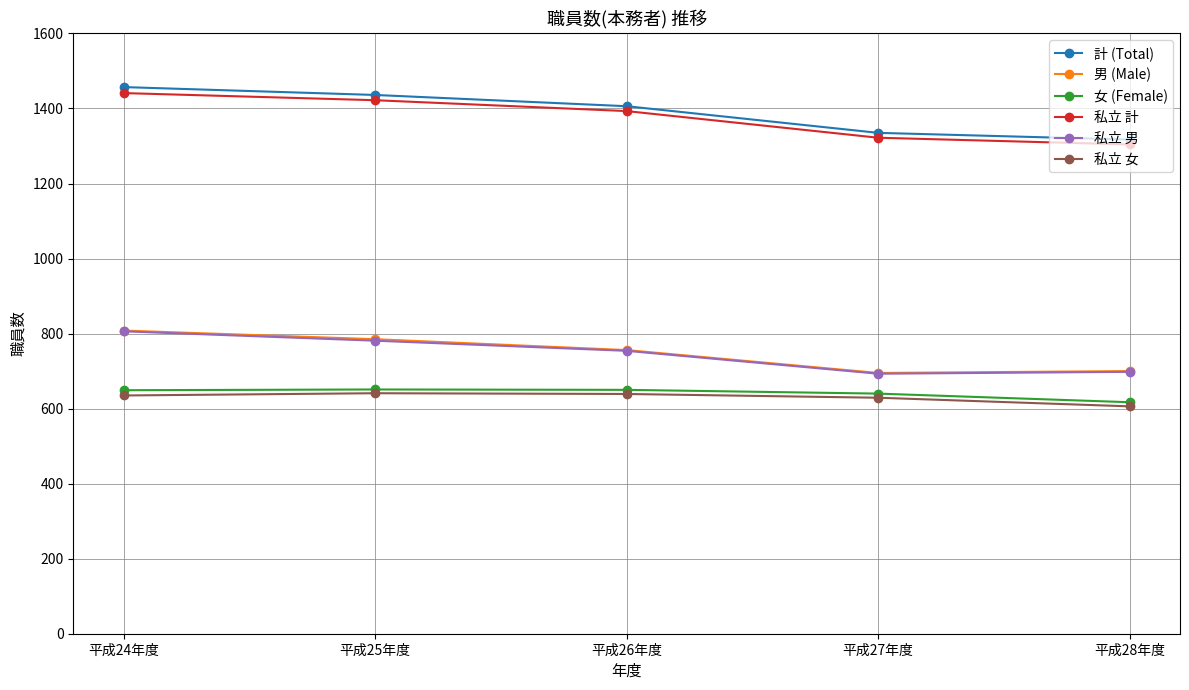

What is the difference between the maximum and minimum values in the 私立 女 series?

35